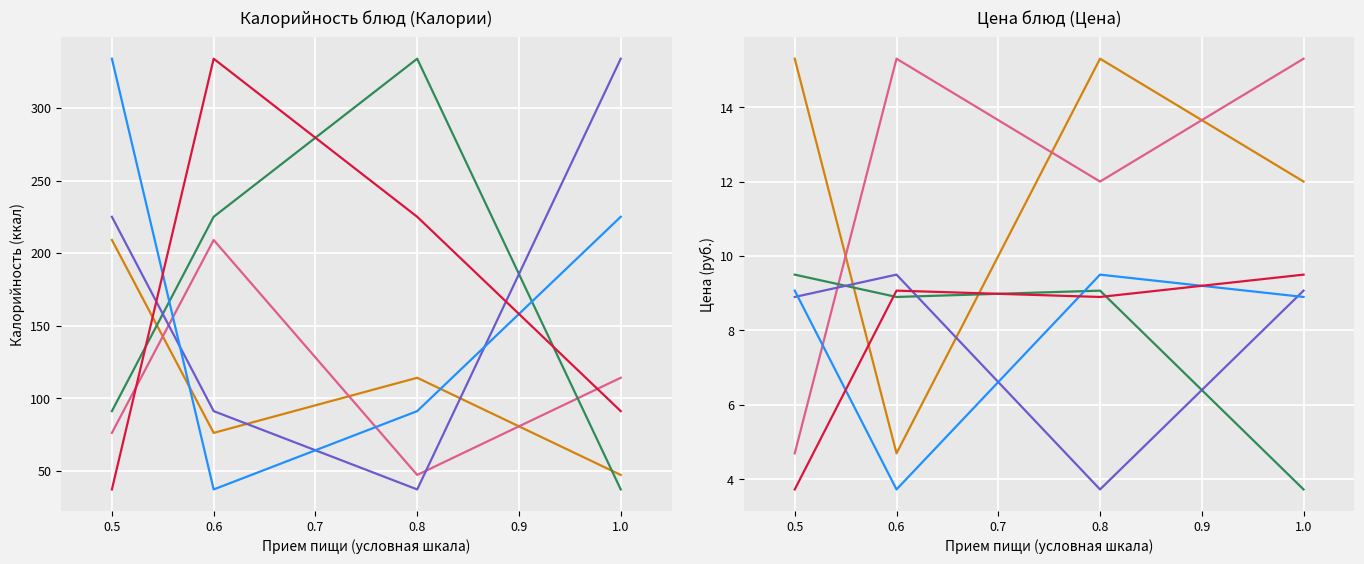

How many interior local peaks does the Гуляш из говядины series have?

1